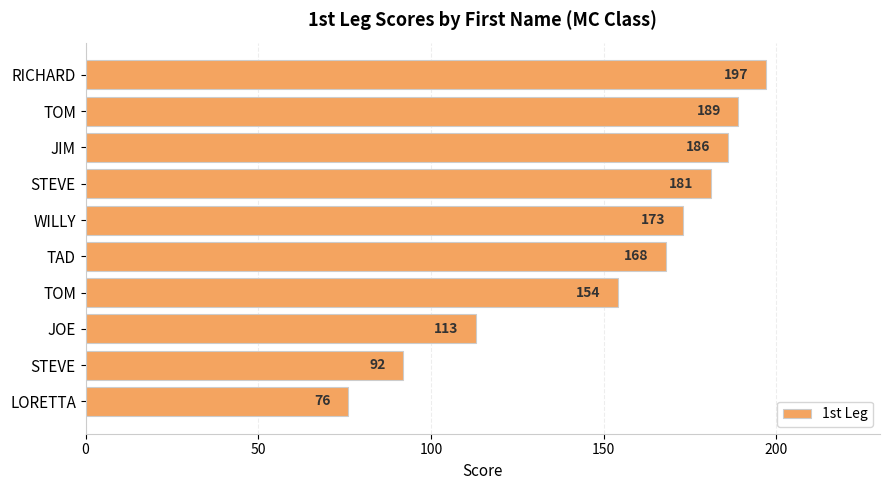

Count the number of data series in this chart.

1